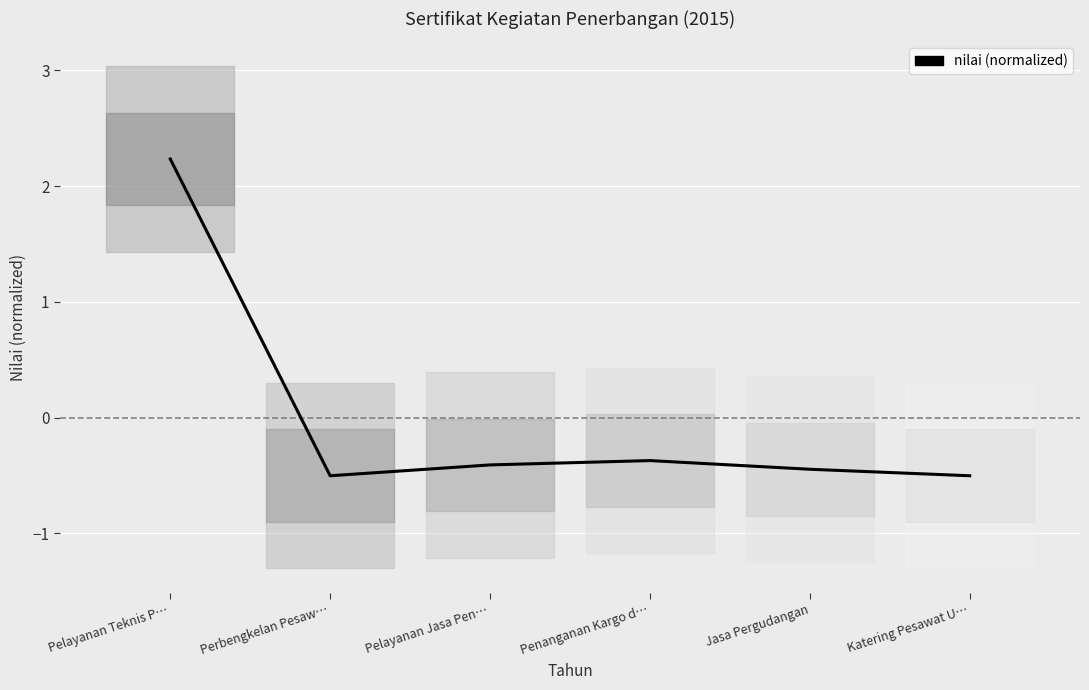

What position from the right is Penanganan Kargo d…?

3